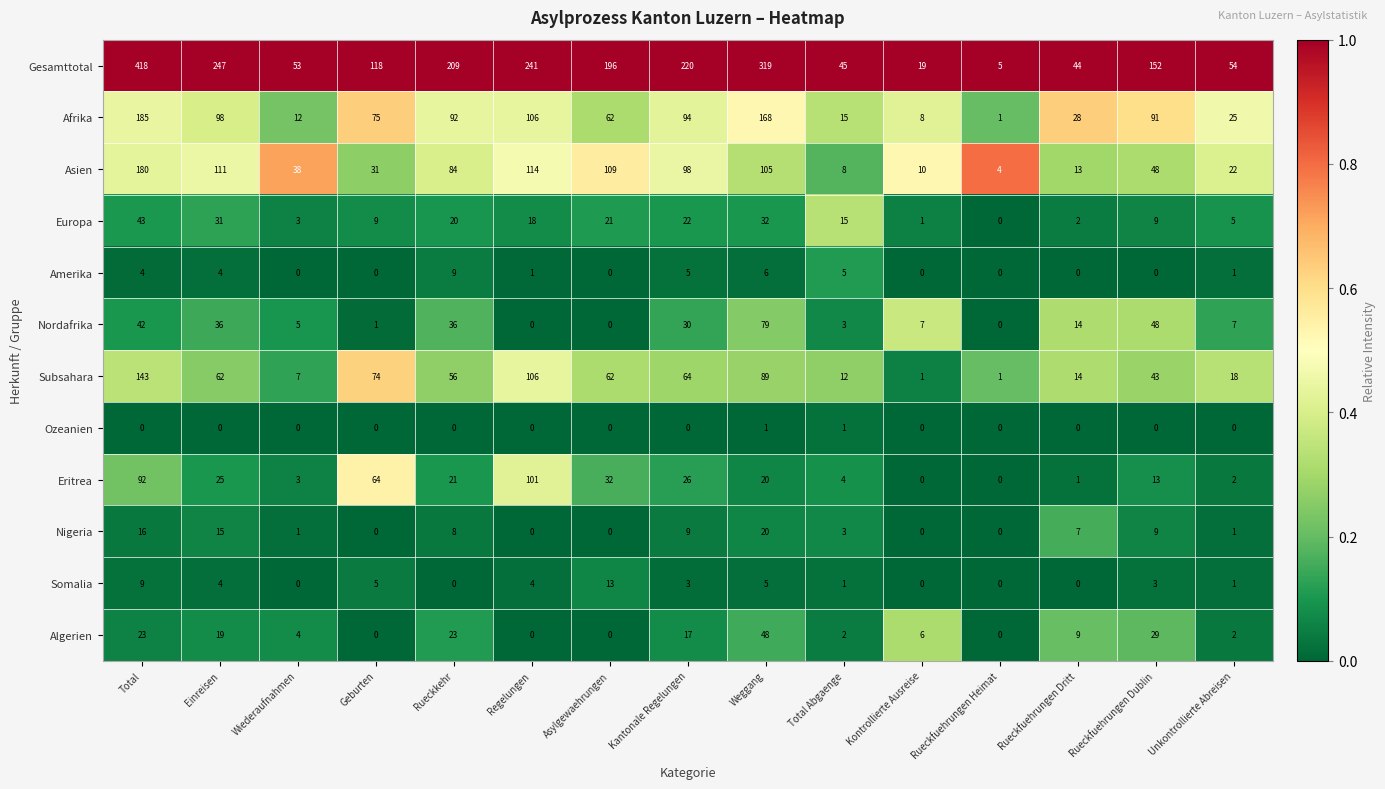

True or false: Somalia has a value of 3 at Rueckfuehrungen Dublin.

True